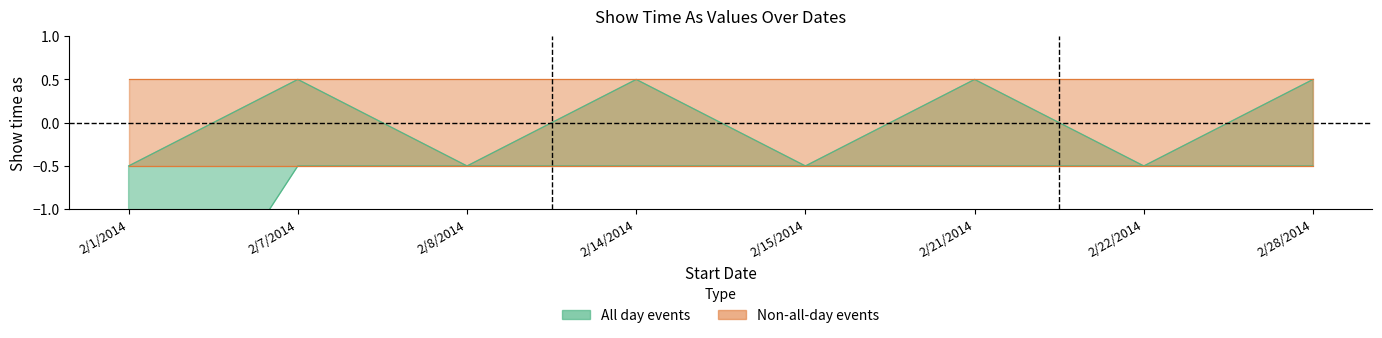

What is the value of the All day events point at the 1st from the left?

-0.5